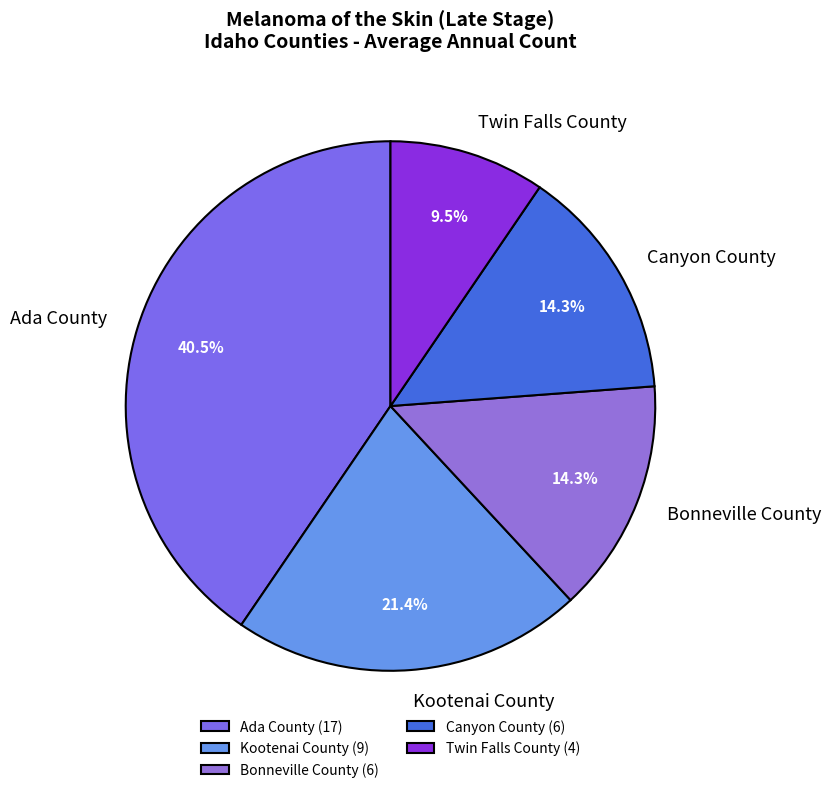

How much of the chart is everything except Twin Falls County?

90.5%